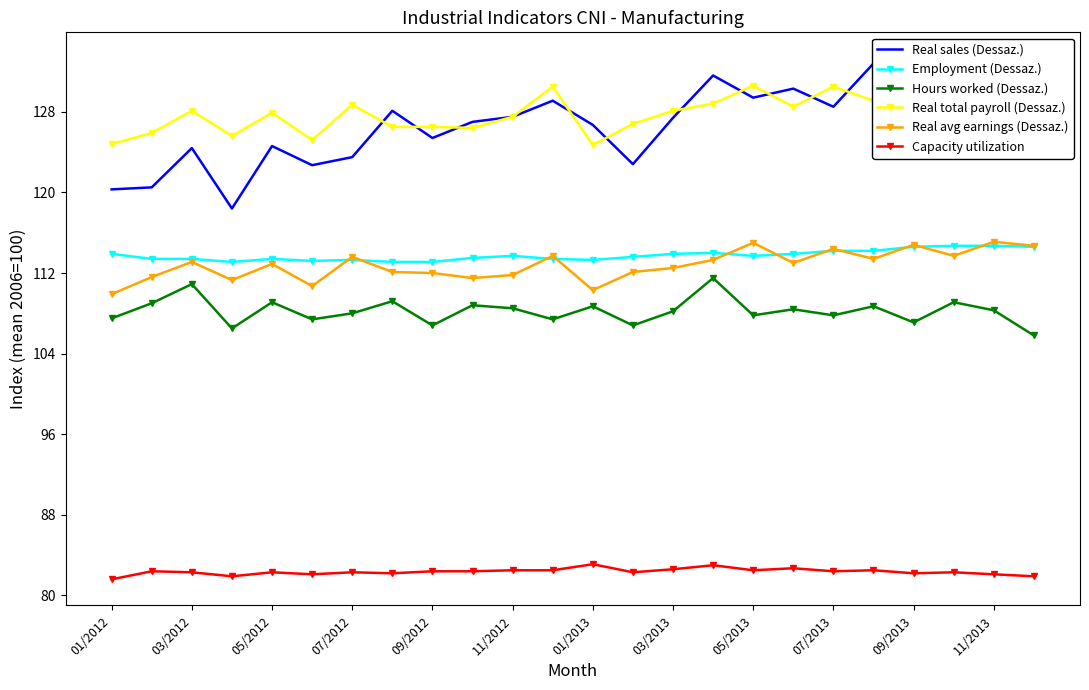

What is the lowest value of the Real avg earnings (Dessaz.) series?

109.9